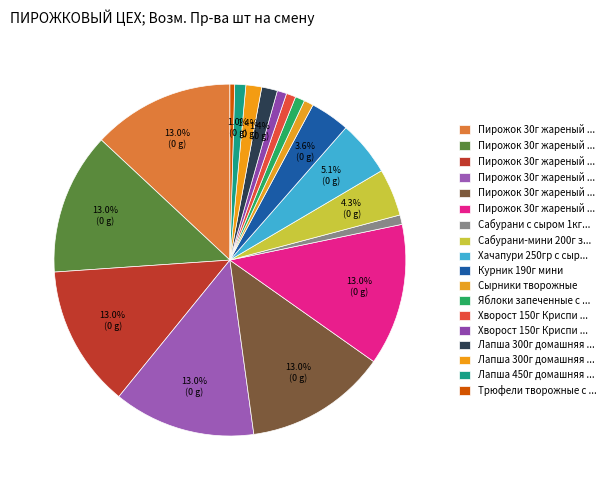

How many segments does this pie chart have?

18